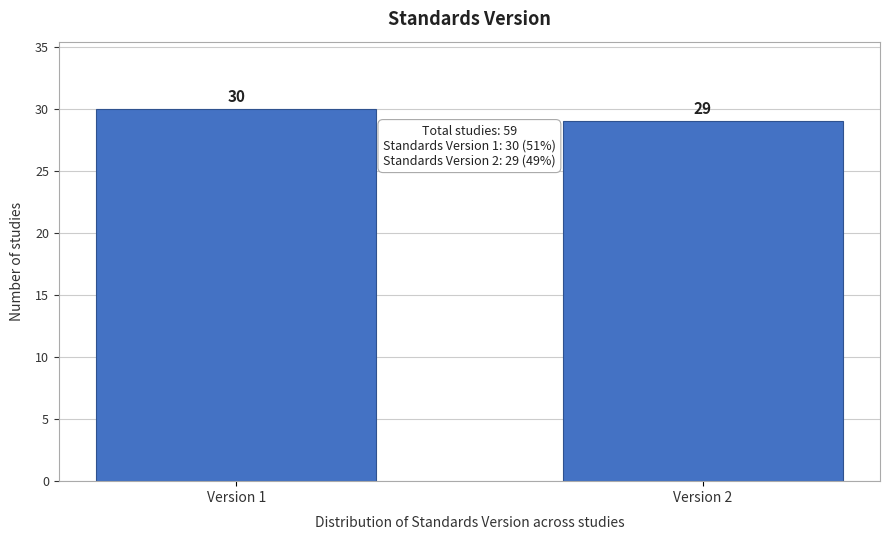

Reading left to right, transcribe all the data shown in this chart.

Version 1=30	Version 2=29